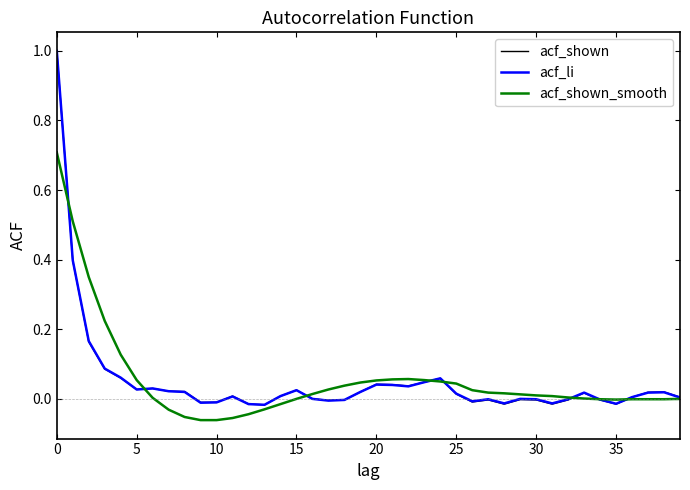

How many lines are shown in the chart?

3